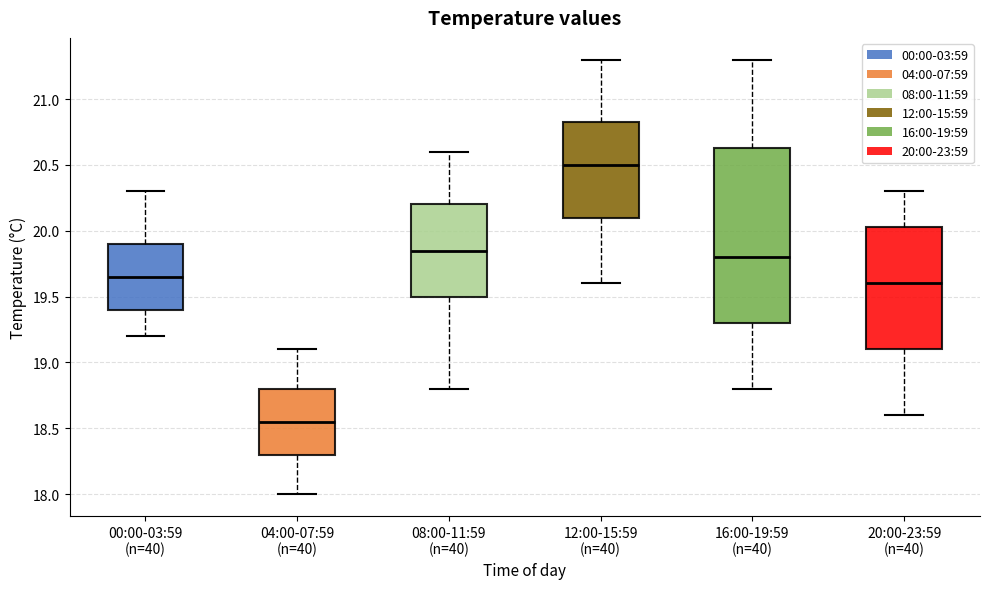

Reading left to right, read every box against the y-axis: the position of its median line, the range the box covers, and the ends of its whiskers. The values are not printed on the chart, so give them approximately, as read against the axis.

00:00-03:59 (n=40): median 19.65, box 19.40 to 19.90, whiskers 19.20 to 20.30
04:00-07:59 (n=40): median 18.55, box 18.30 to 18.80, whiskers 18.00 to 19.10
08:00-11:59 (n=40): median 19.85, box 19.50 to 20.20, whiskers 18.80 to 20.60
12:00-15:59 (n=40): median 20.50, box 20.10 to 20.85, whiskers 19.60 to 21.30
16:00-19:59 (n=40): median 19.80, box 19.30 to 20.65, whiskers 18.80 to 21.30
20:00-23:59 (n=40): median 19.60, box 19.10 to 20.05, whiskers 18.60 to 20.30